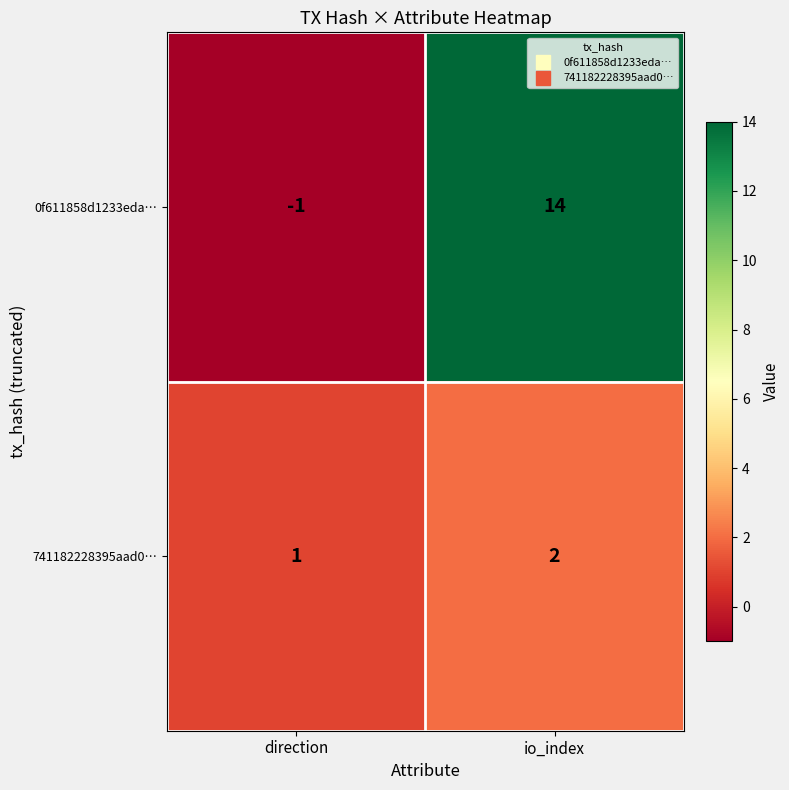

List the series in order of their peak value, lowest first.

741182228395aad0…, 0f611858d1233eda…